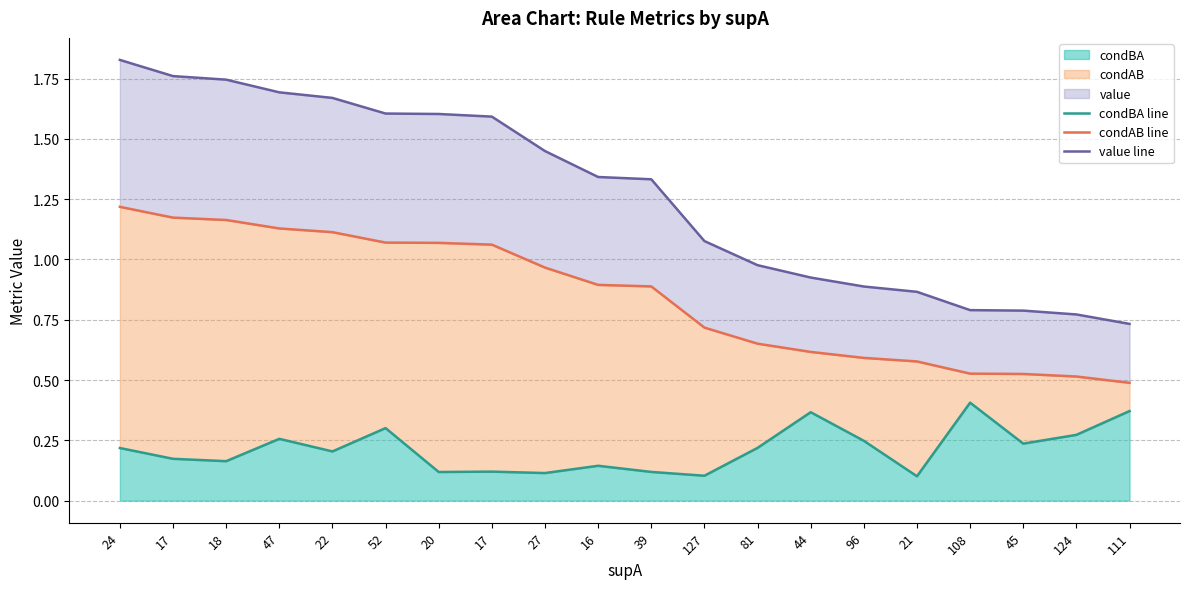

What is the average value of the condAB line series?

0.8